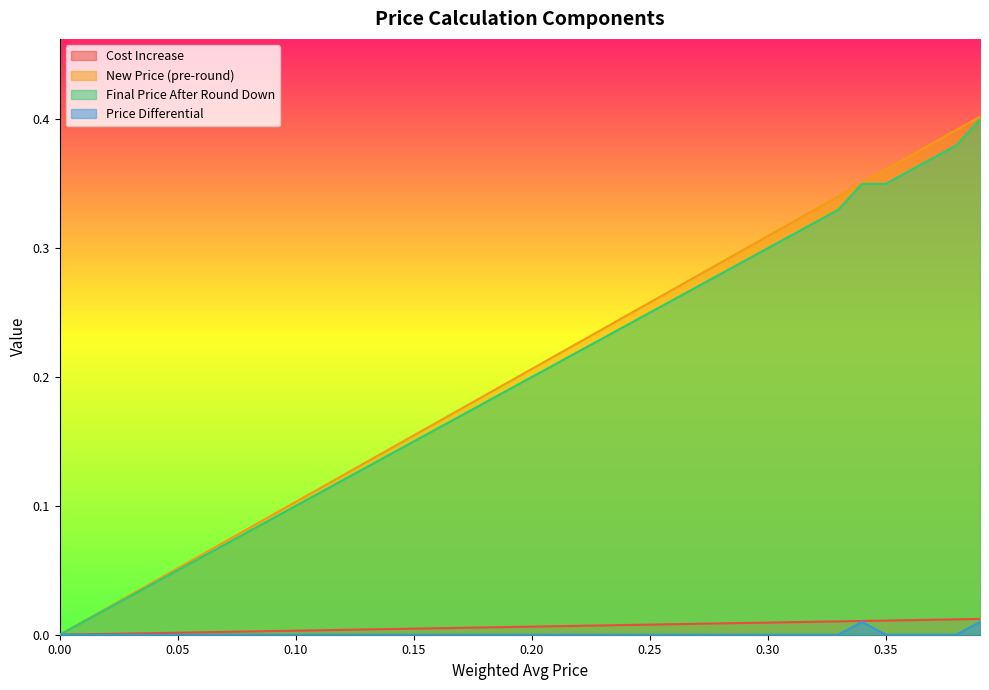

What are all the series names shown in the legend?

Cost Increase, New Price (pre-round), Final Price After Round Down, Price Differential